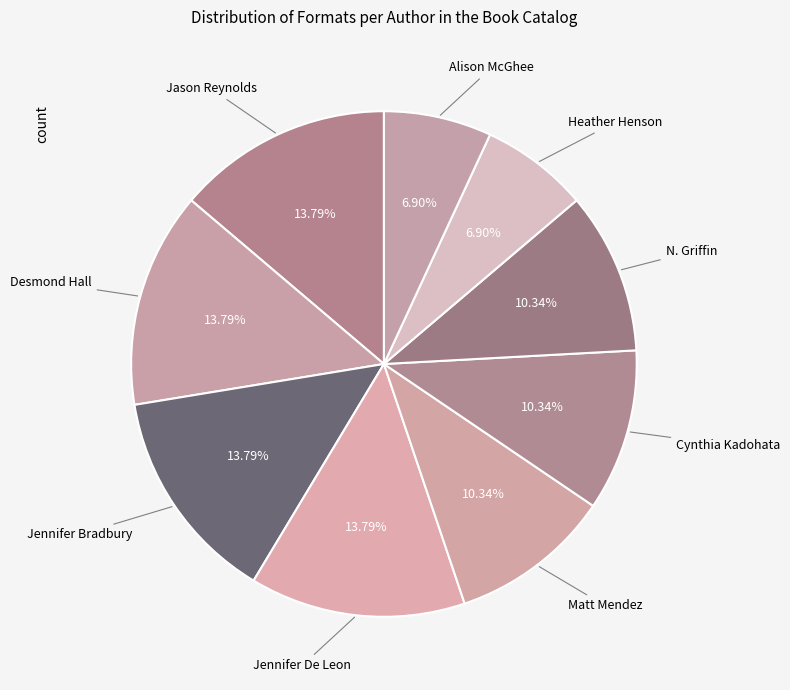

To the nearest percent, what is the combined percentage of Heather Henson and N. Griffin?

17%